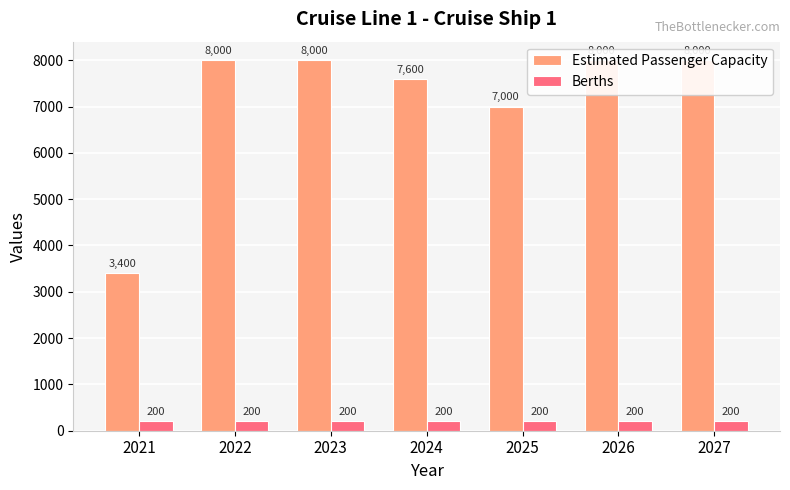

At how many categories does at least one series exceed 5949?

6